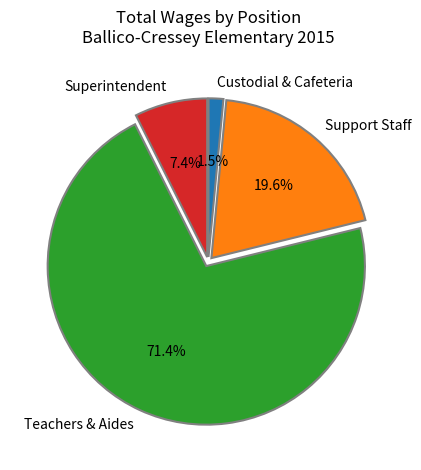

How many segments does this pie chart have?

4